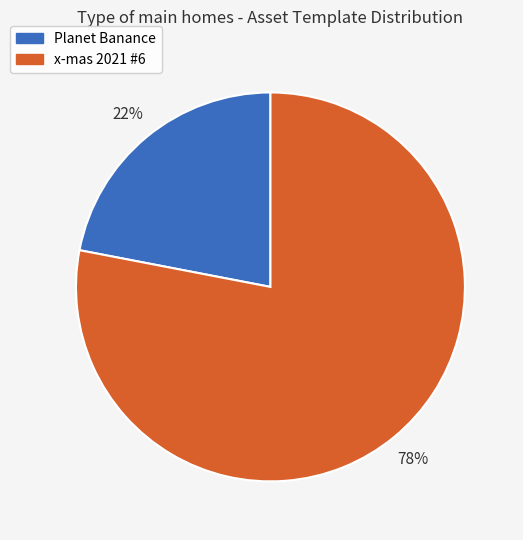

Is it true that Planet Banance is 22% of the pie?

True